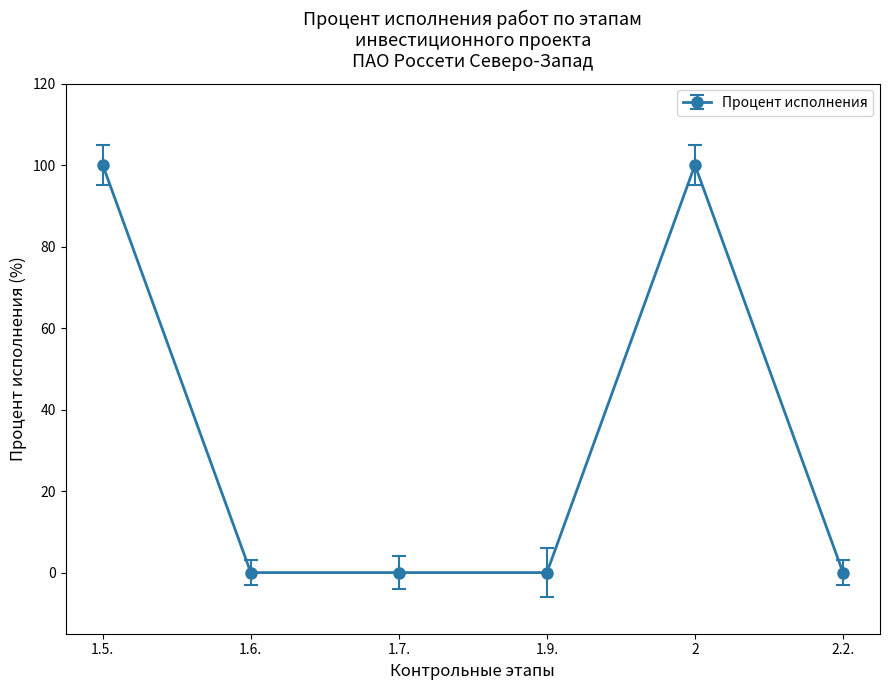

What is the change in value from 1.6. to 2?

+100